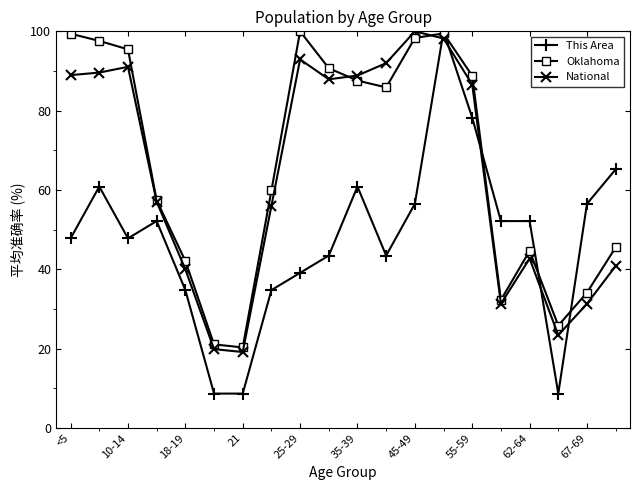

After their last crossing, which series has the higher values: Oklahoma or National?

Oklahoma